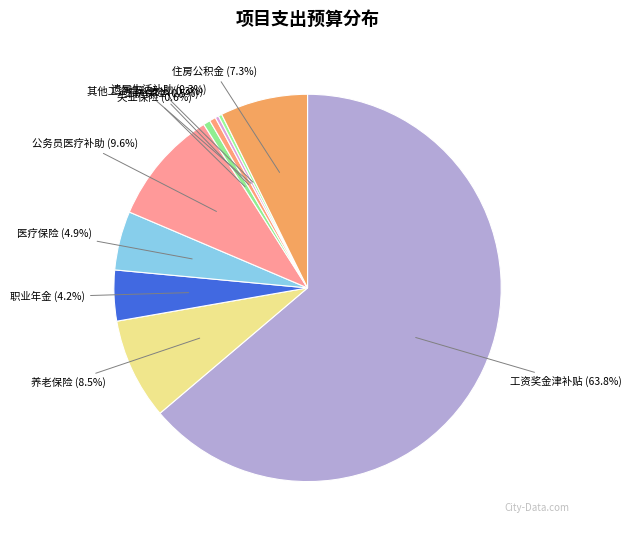

How many segments does this pie chart have?

10